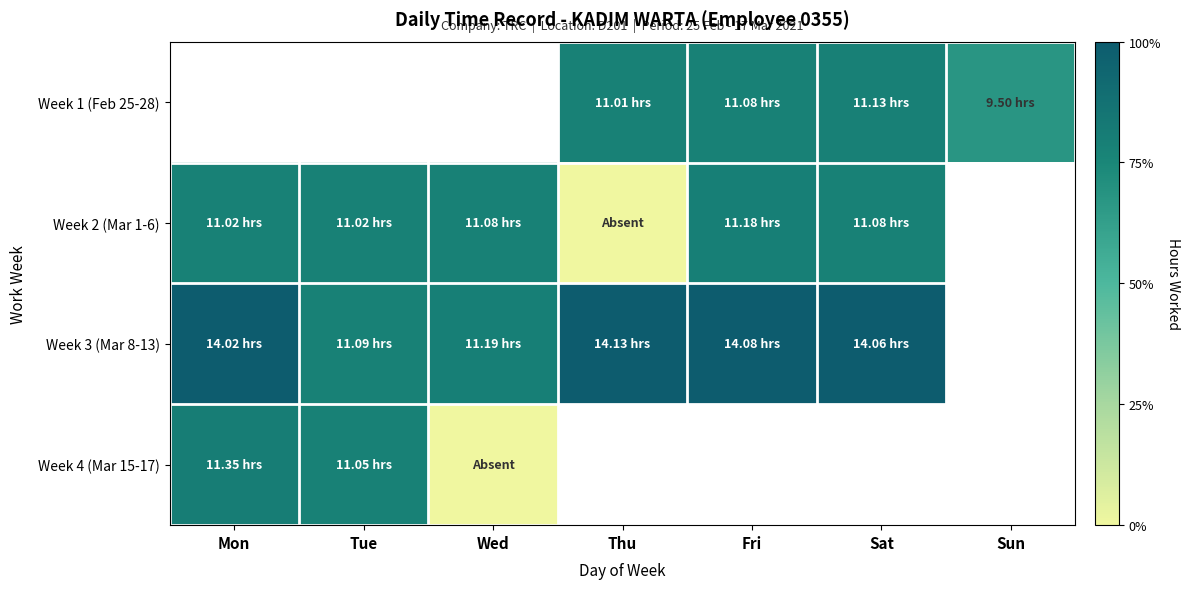

Is it true that Week 1 (Feb 25-28) equals 11.0 at Thu?

True